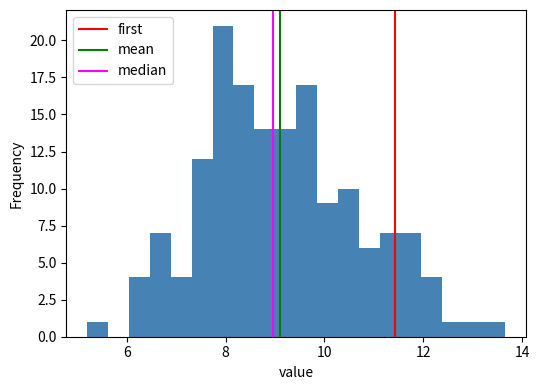

Read against the x-axis, roughly where is the centre of the tallest bar?

8.0